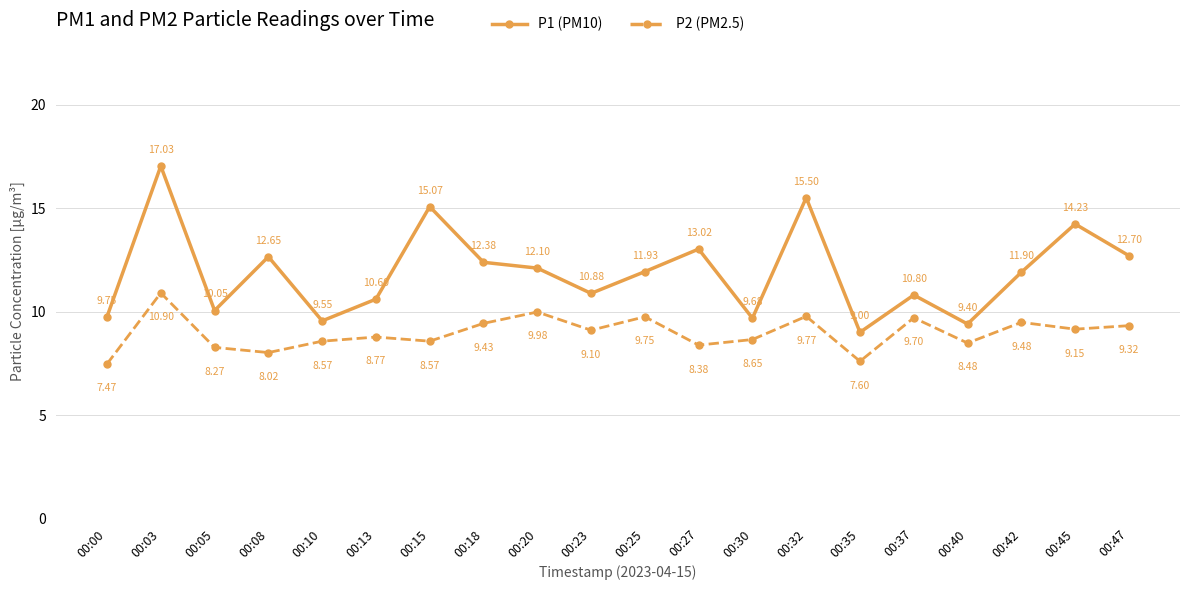

True or false: P2 (PM2.5) has a value of 4.2 at 00:00.

False